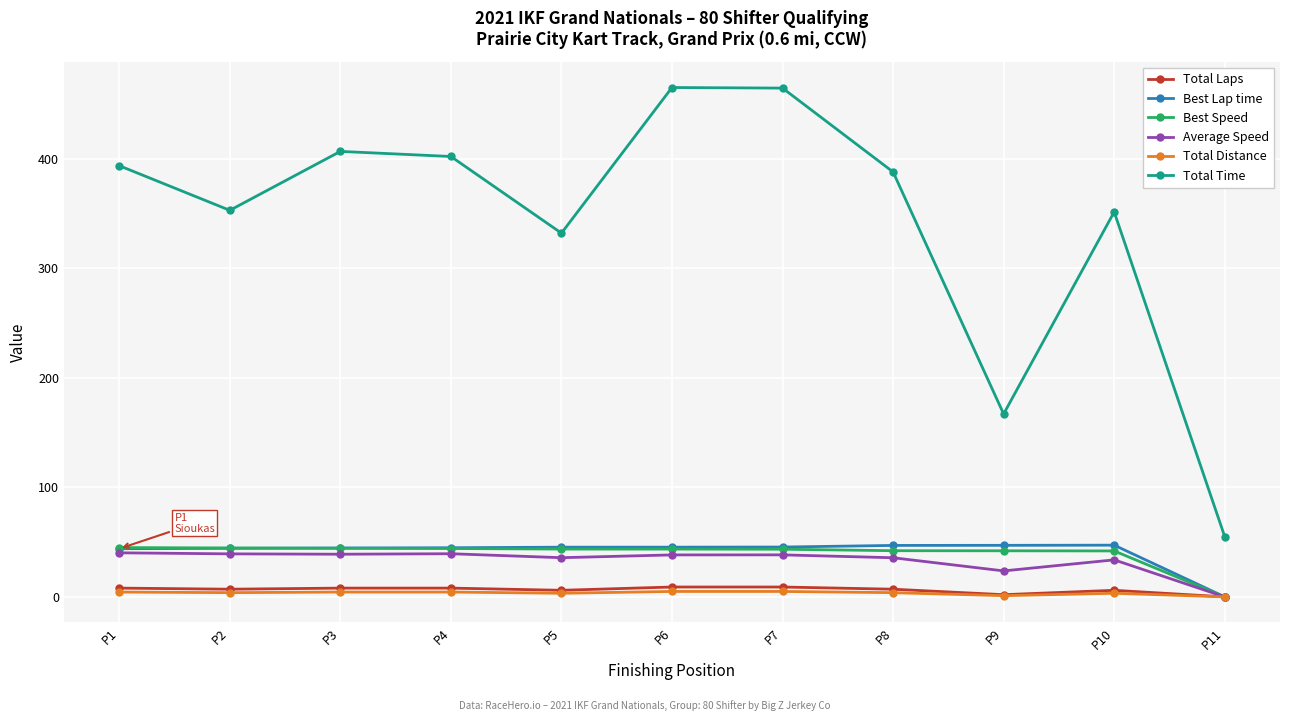

What is the lowest value of the Total Time series?

55.0